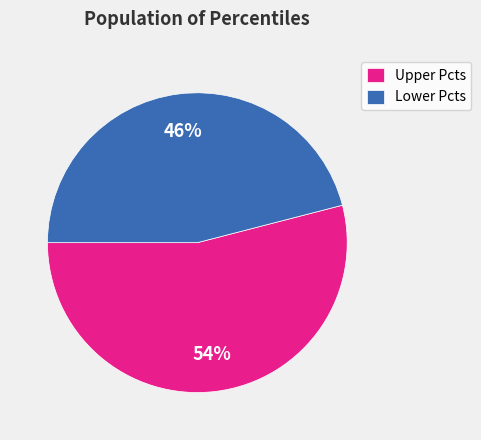

To the nearest percent, what is the average slice percentage?

50%